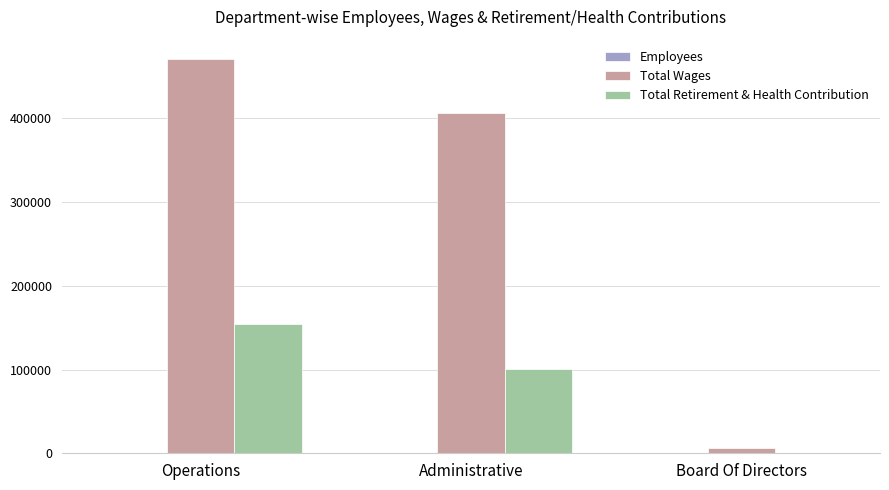

At which category is the sum across all series the highest?

Operations